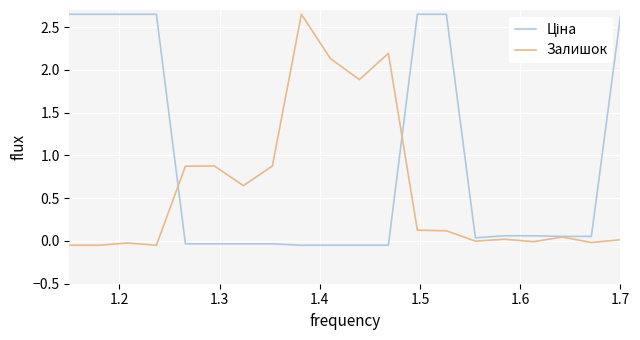

True or false: Залишок has more than 1 interior local peaks.

True